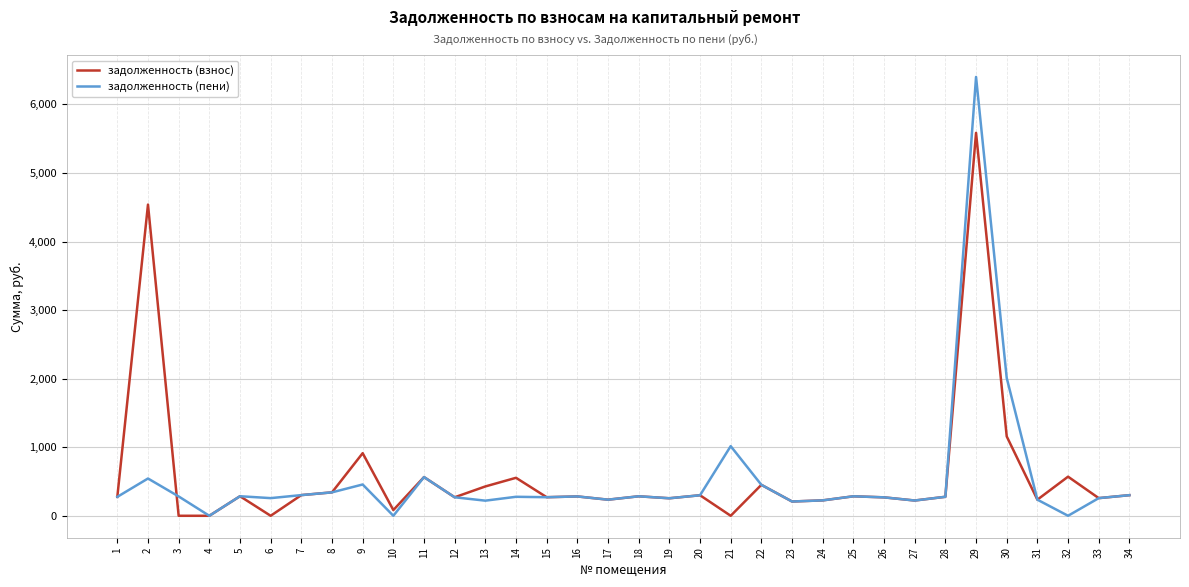

At which category does the chart reach its peak across all series?

29